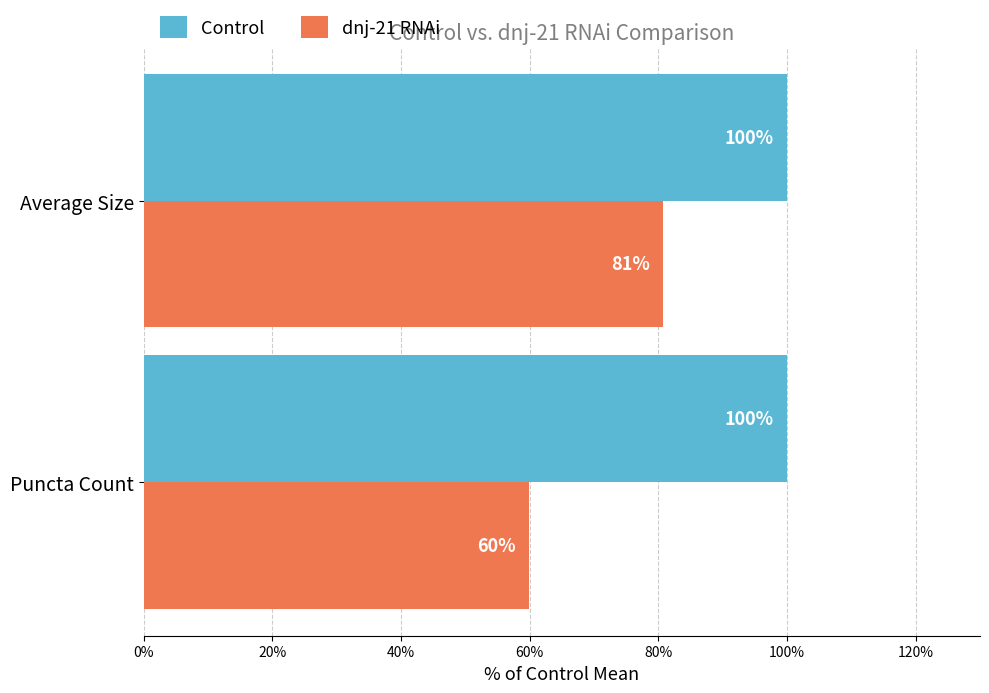

What is the minimum value for Control?

100.0